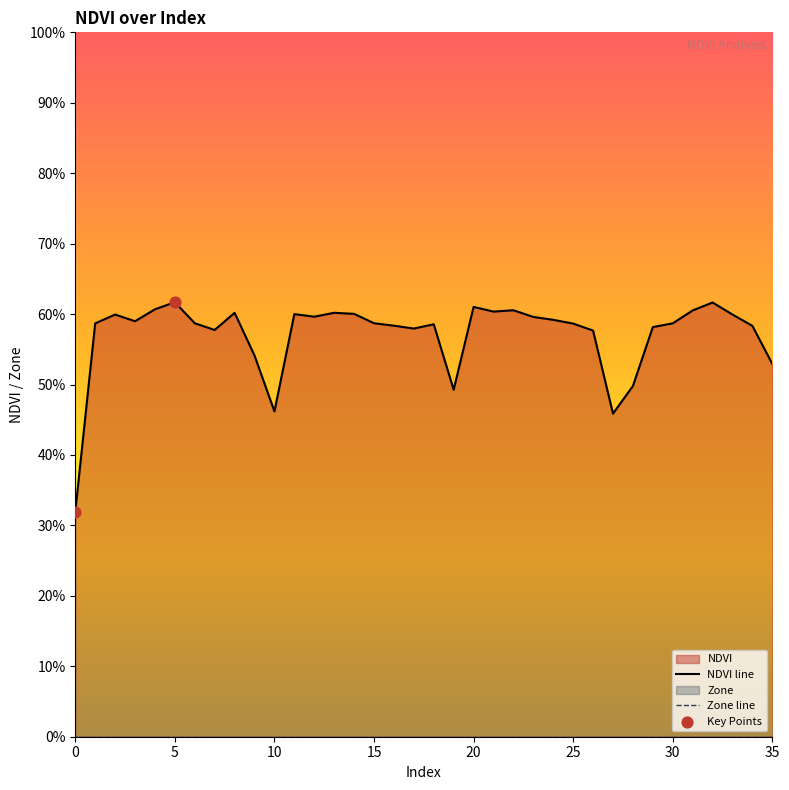

Which has a higher value, 32 or 11?

32